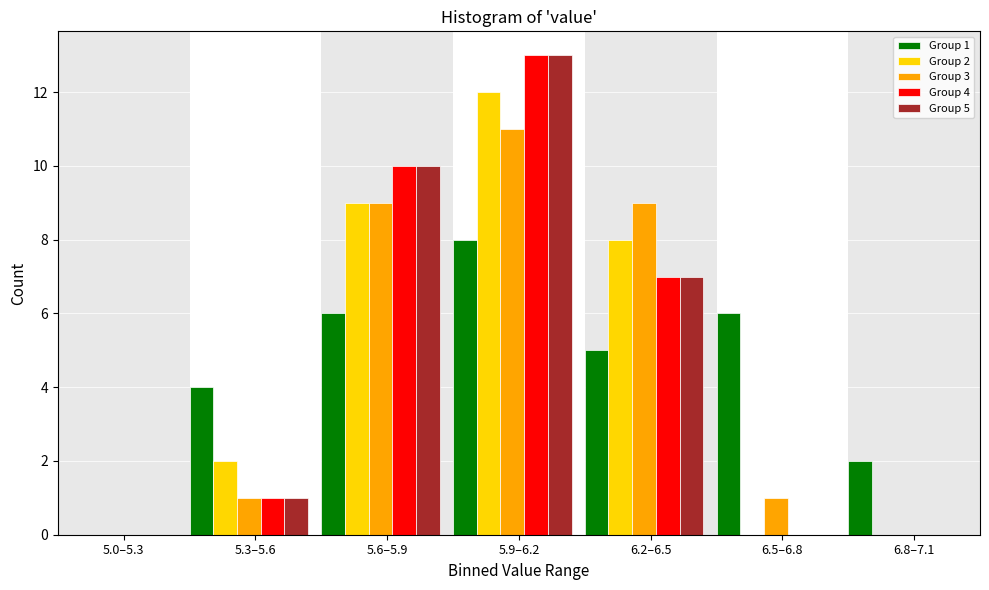

What is the total value across all series at 6.5–6.8?

7